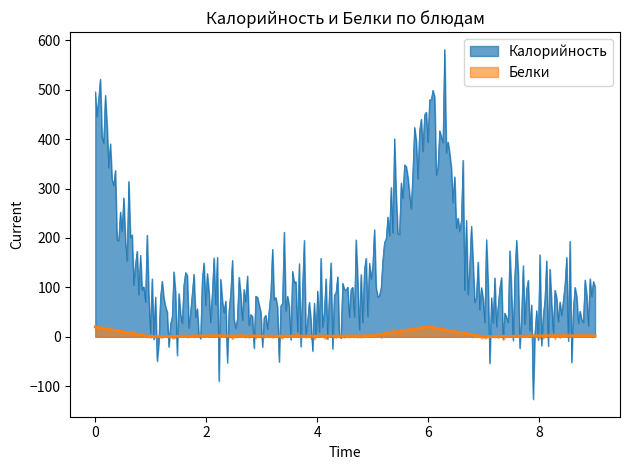

What is the lowest value of the Калорийность series?

-126.5